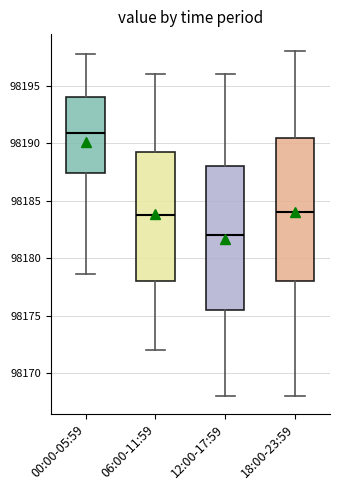

Which box has the lowest median line?

12:00-17:59